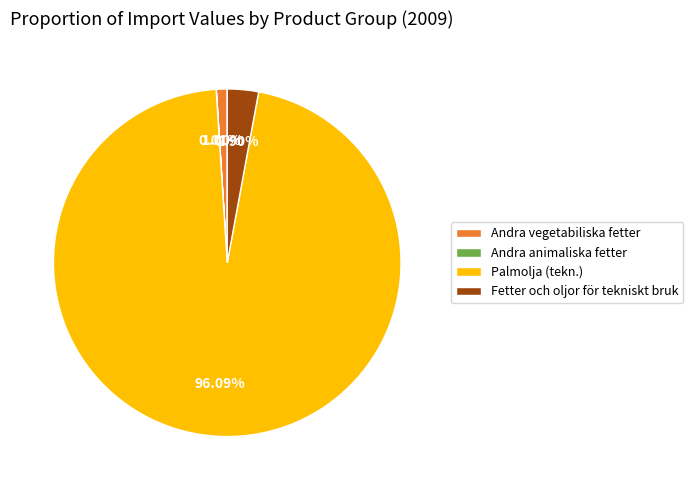

Is there a majority slice in this chart?

Yes